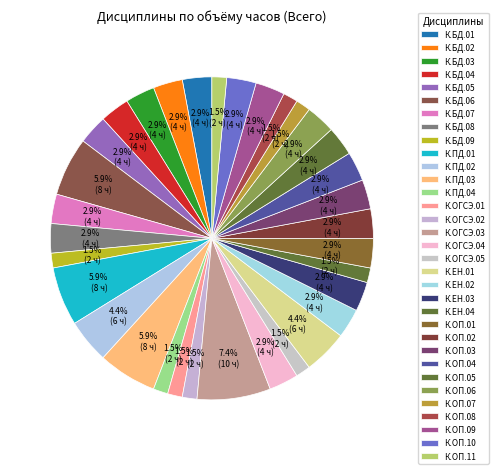

How many segments does this pie chart have?

33